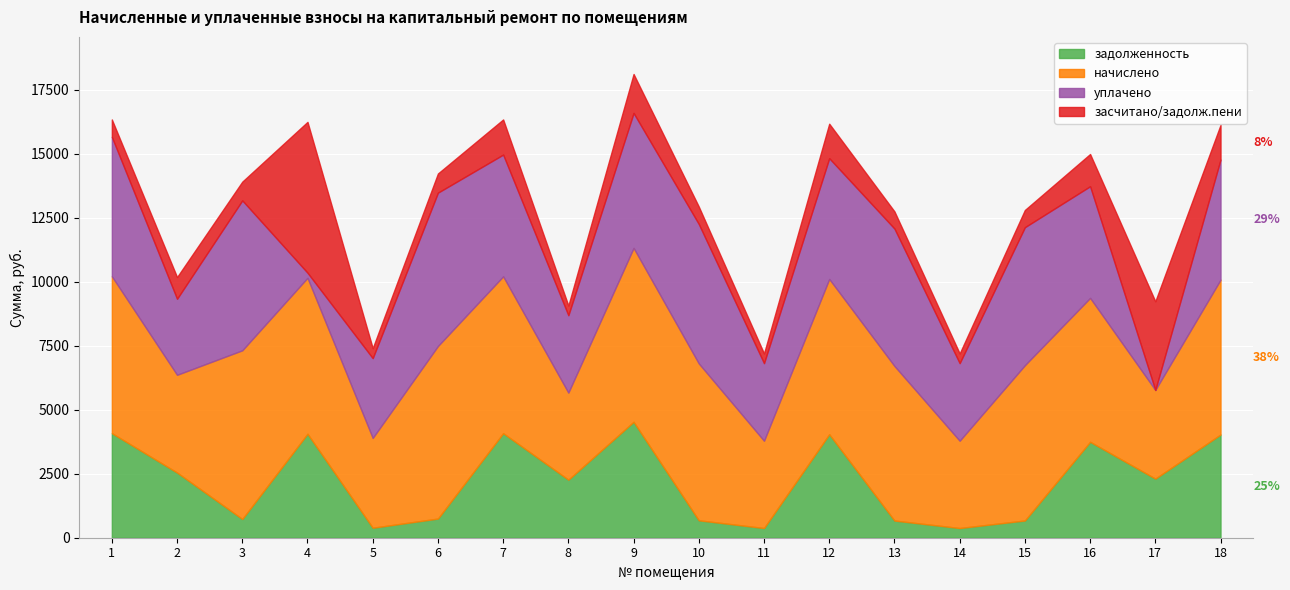

What is the difference between the засчитано/задолж.пени values at 1 and 14?

302.0